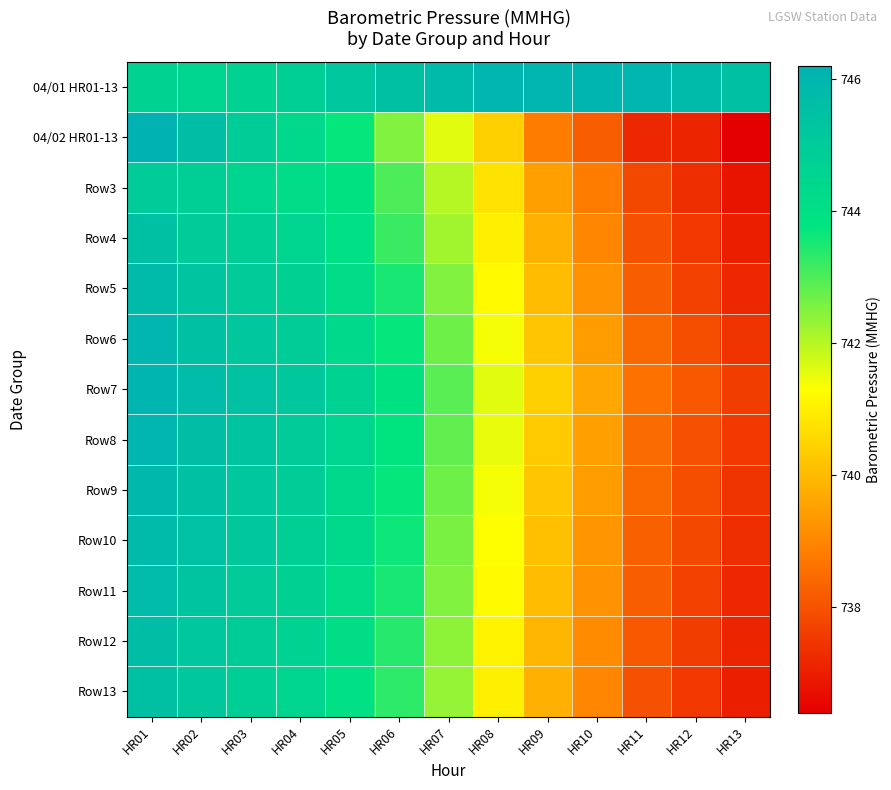

At how many categories does at least one series exceed 744?

13